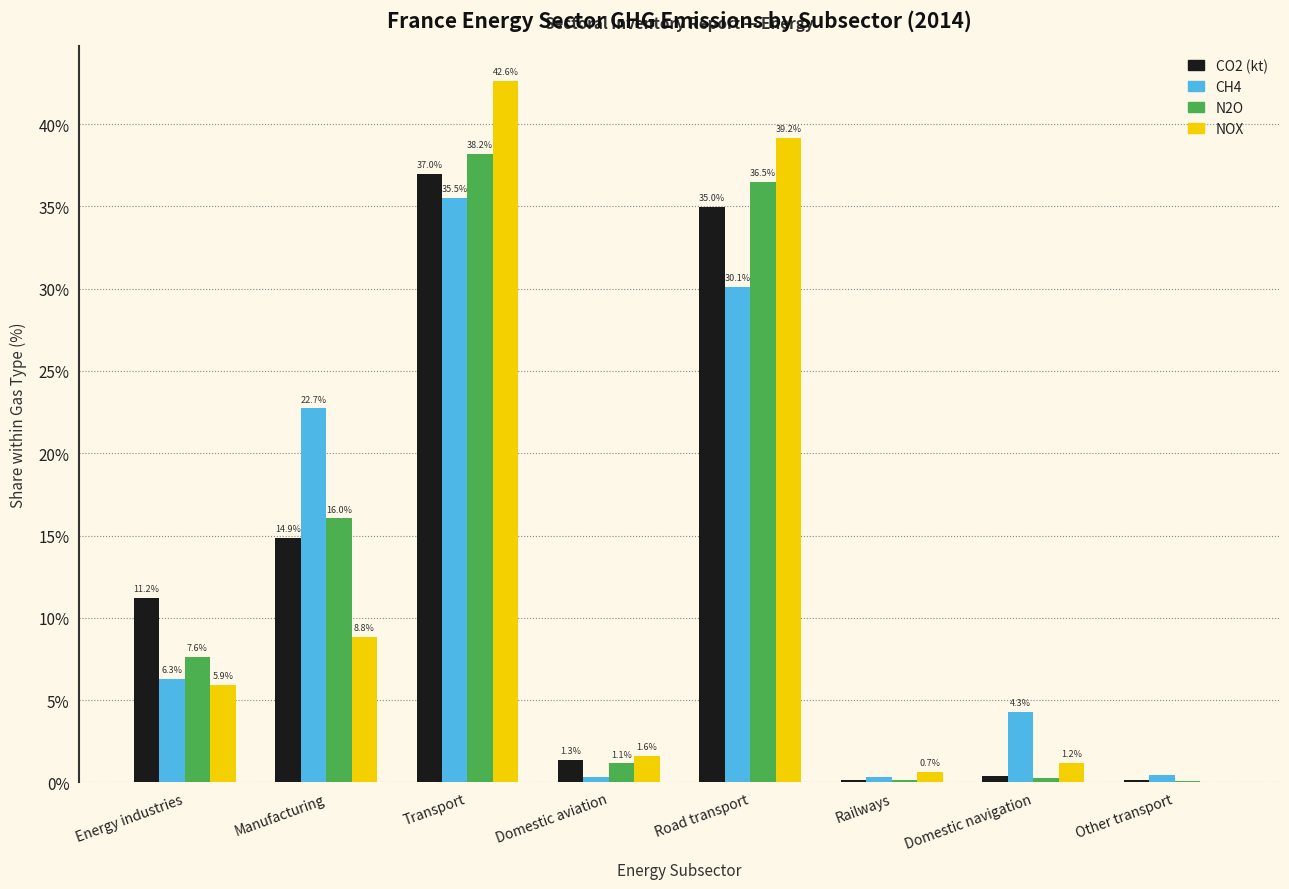

Which category has the highest value across all series?

Transport